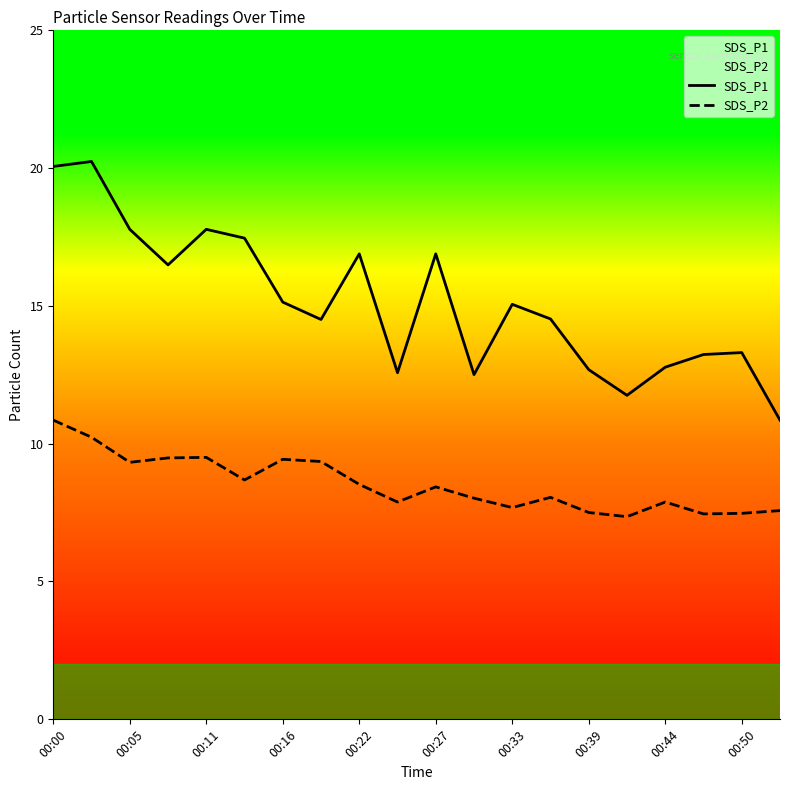

What are all the series names shown in the legend?

SDS_P1, SDS_P2